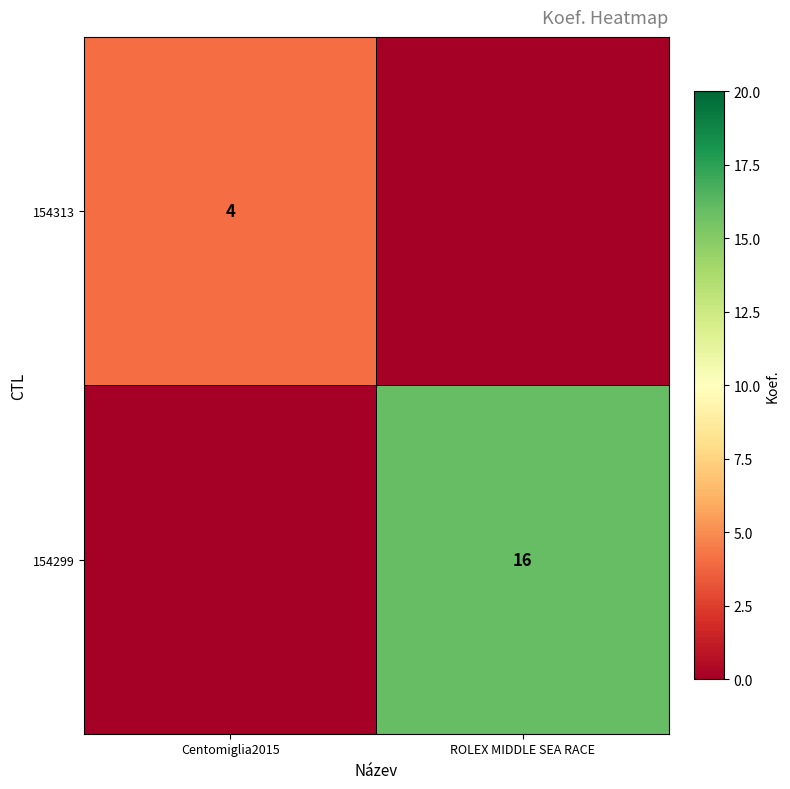

Is it true that 154299 equals 28 at ROLEX MIDDLE SEA RACE?

False